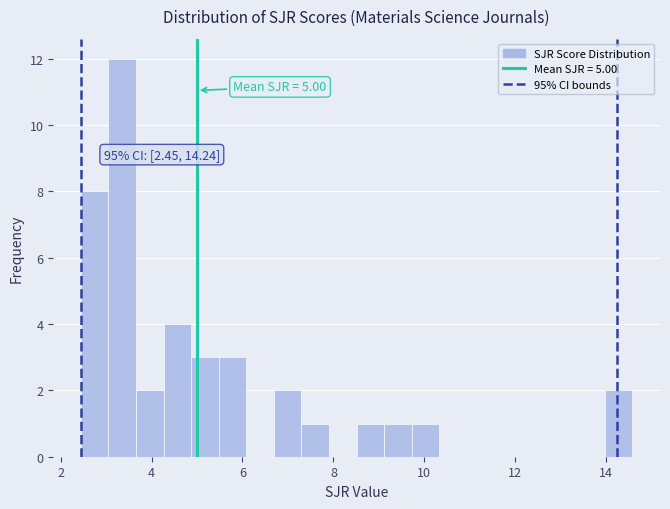

Around what value on the x-axis is the tallest bar? Give the approximate position of its centre, as read against the axis.

3.4